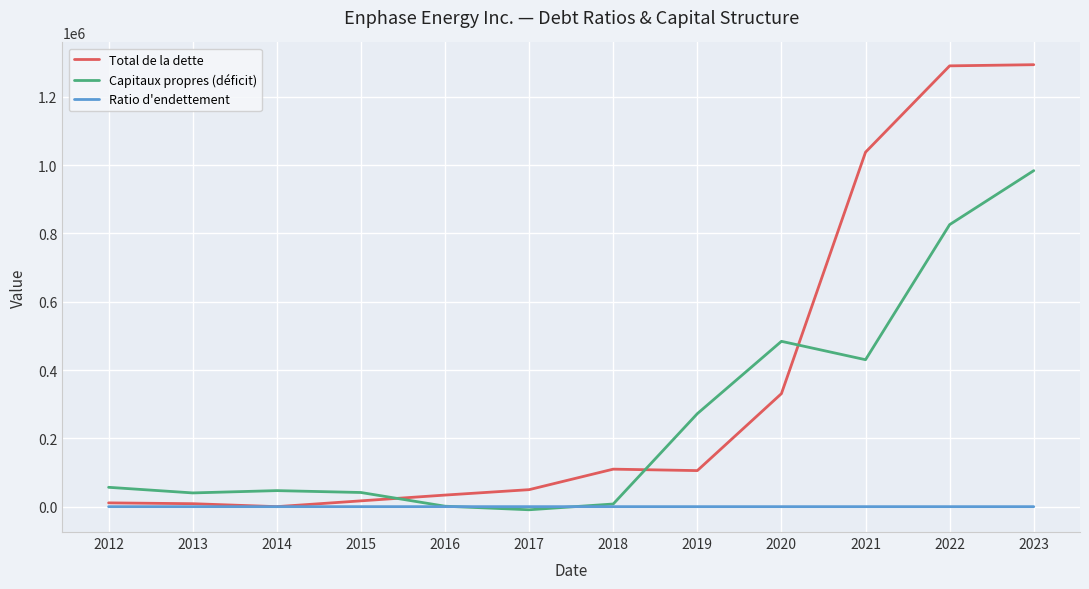

What is the maximum value shown in the chart?

1293738.0